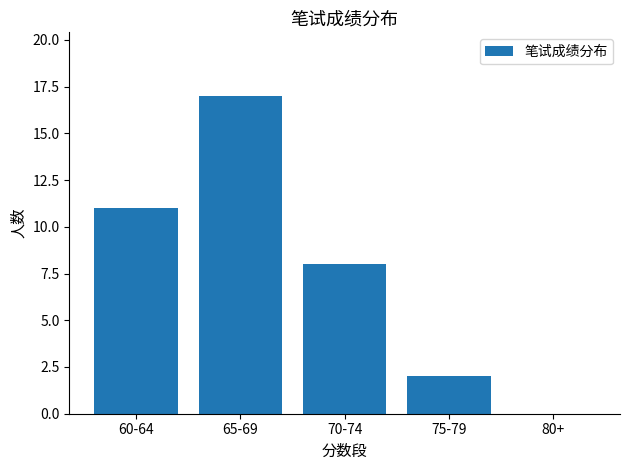

How many positive values are there?

4